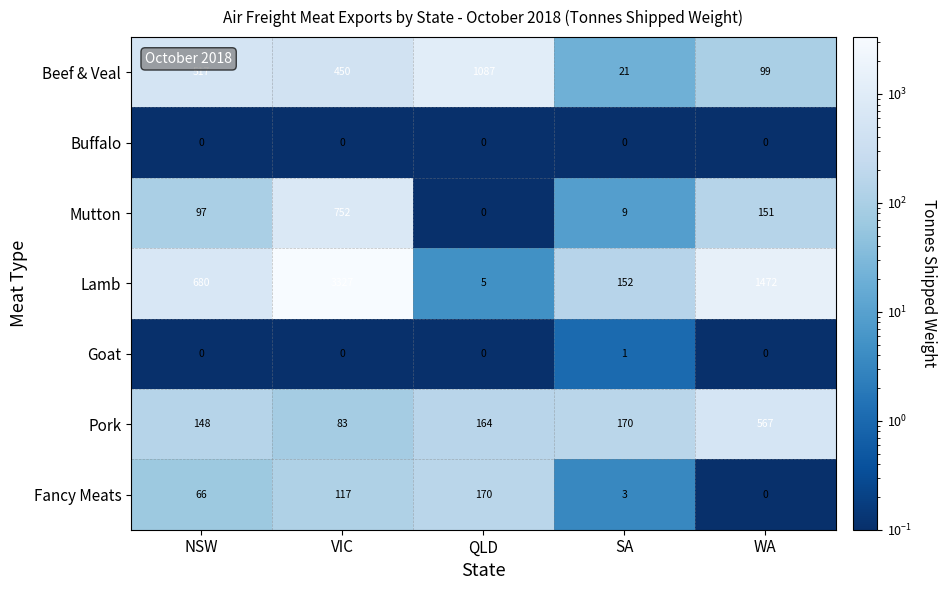

What value does the Lamb series have at SA, to the nearest 100?

200